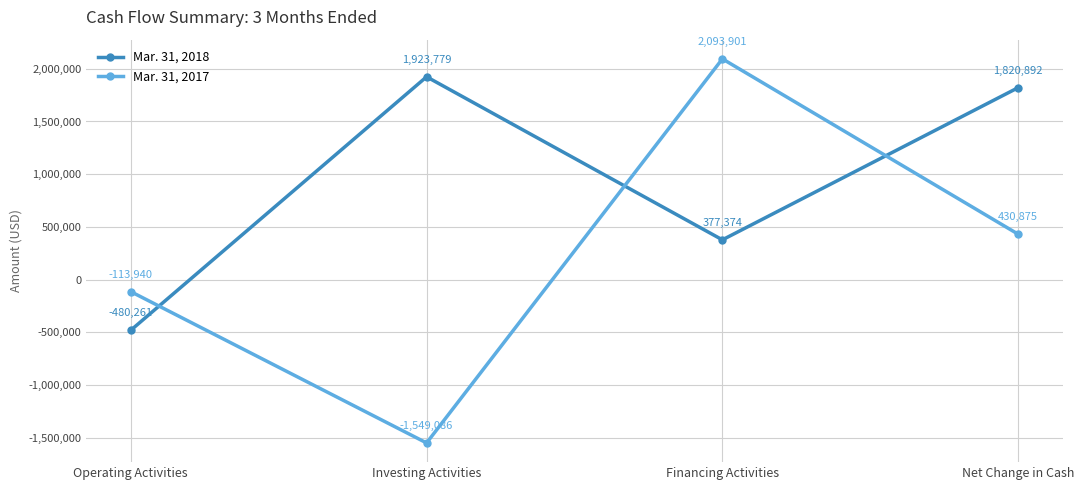

Which category has the lowest value in the Mar. 31, 2017 series?

Investing Activities